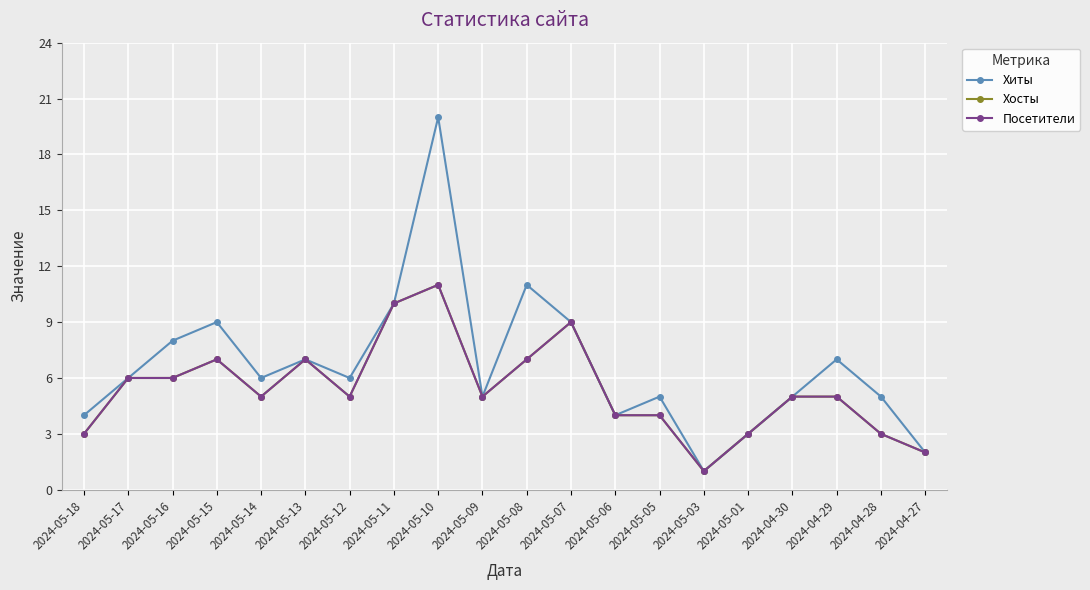

Which category has the highest value across all series?

2024-05-10